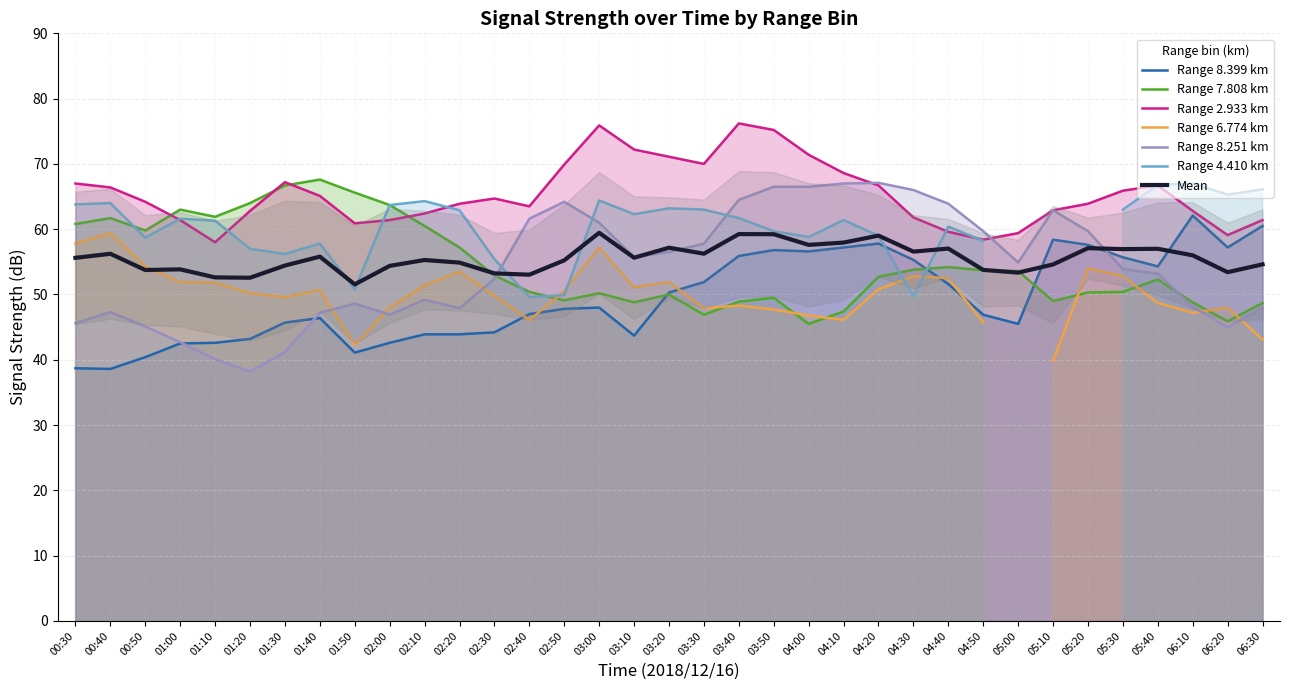

What is the minimum value for Mean?

51.6